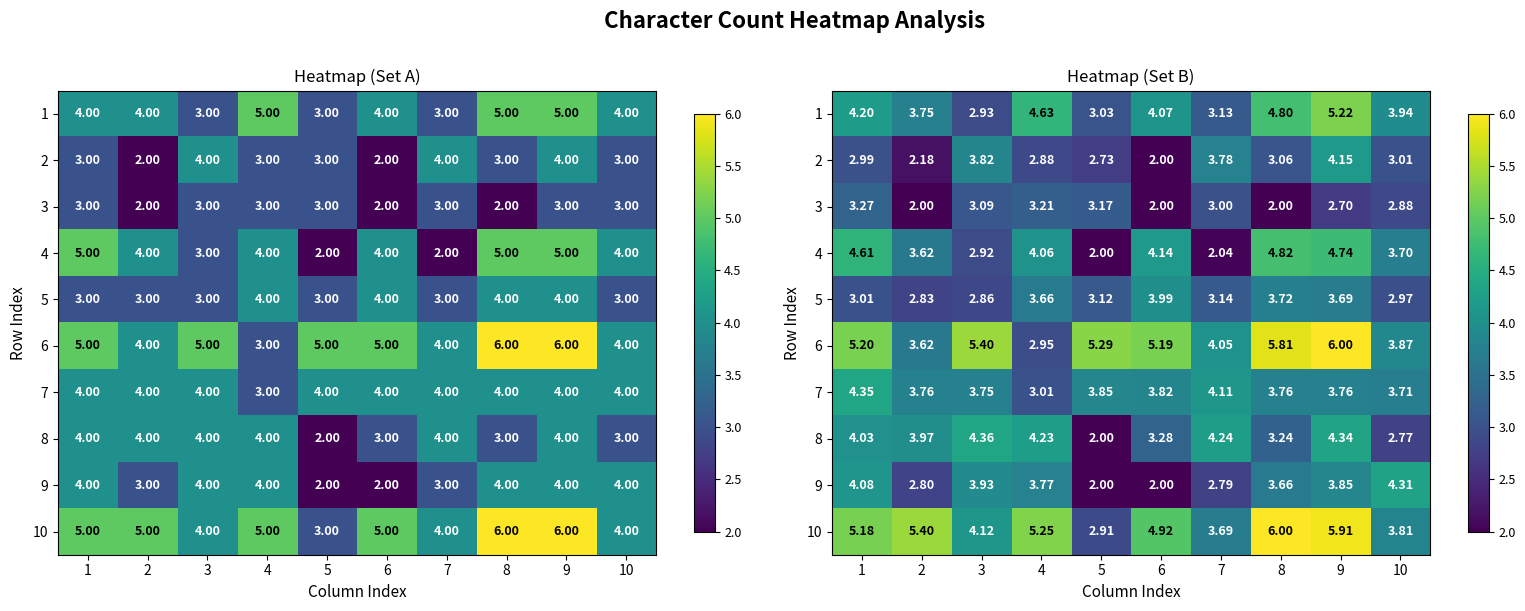

Where is row_3 nearest to the value 3?

3